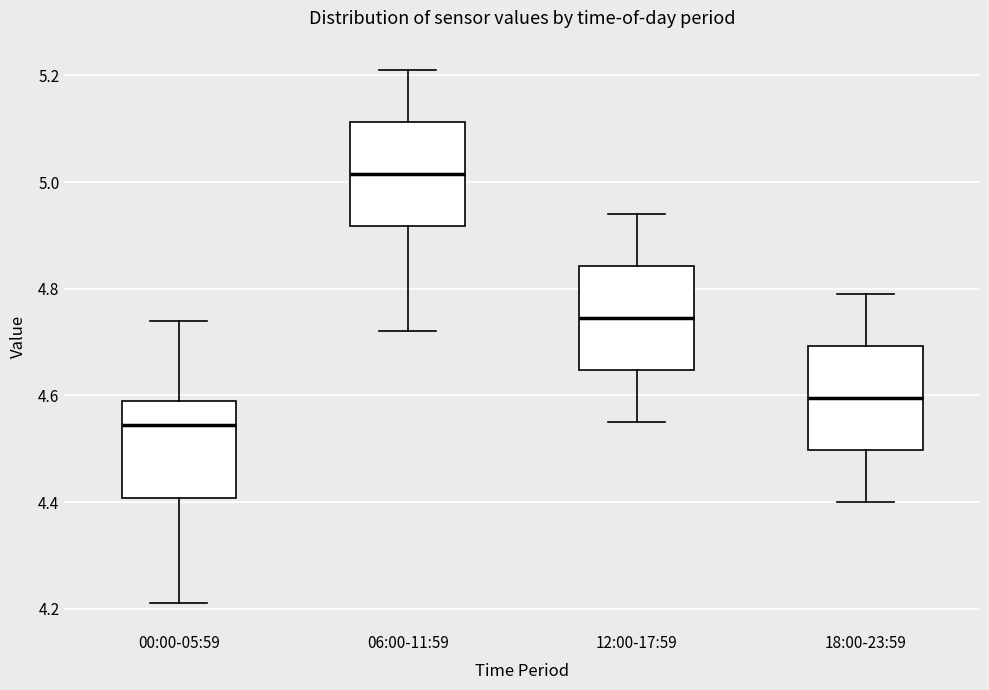

Reading left to right, transcribe this box plot: for each box, give where its median line is, the range the box spans, and where its two whiskers end, as read against the y-axis. The values are not printed on the chart, so give them approximately, as read against the axis.

00:00-05:59: median 4.54, box 4.40 to 4.60, whiskers 4.22 to 4.74
06:00-11:59: median 5.02, box 4.92 to 5.12, whiskers 4.72 to 5.22
12:00-17:59: median 4.74, box 4.64 to 4.84, whiskers 4.56 to 4.94
18:00-23:59: median 4.60, box 4.50 to 4.70, whiskers 4.40 to 4.80